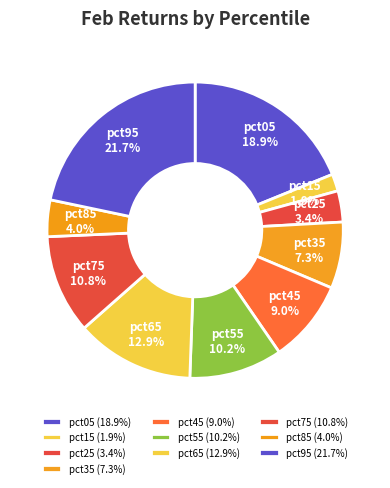

Does pct15 represent more than half of the total?

No